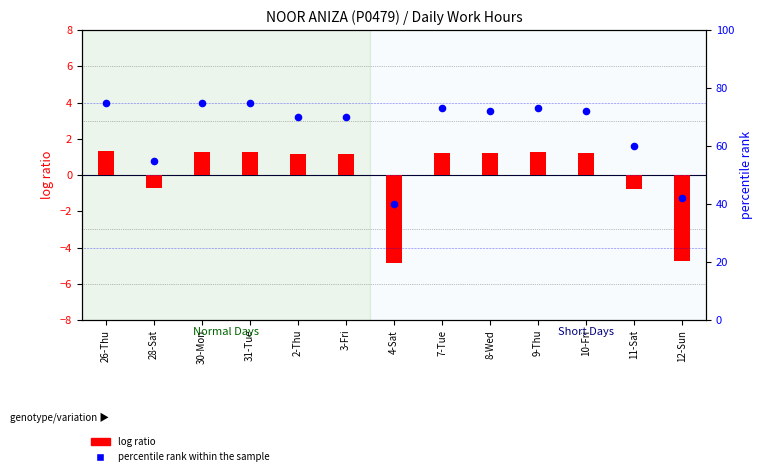

Which series has the widest spread of Y values?

percentile rank within the sample